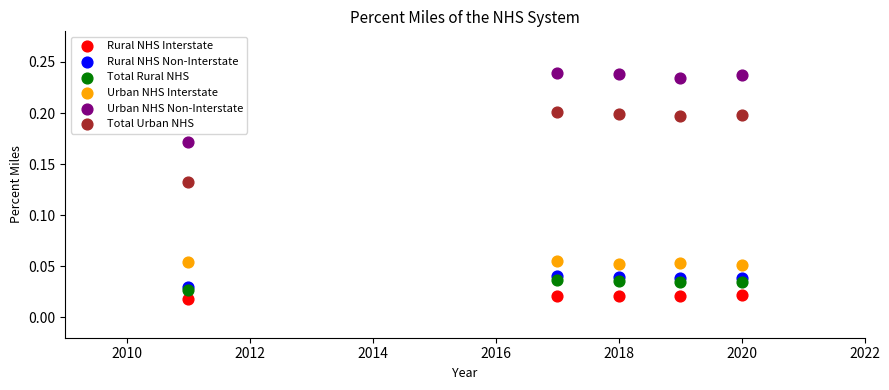

Which series contains the lowest Y value?

Rural NHS Interstate